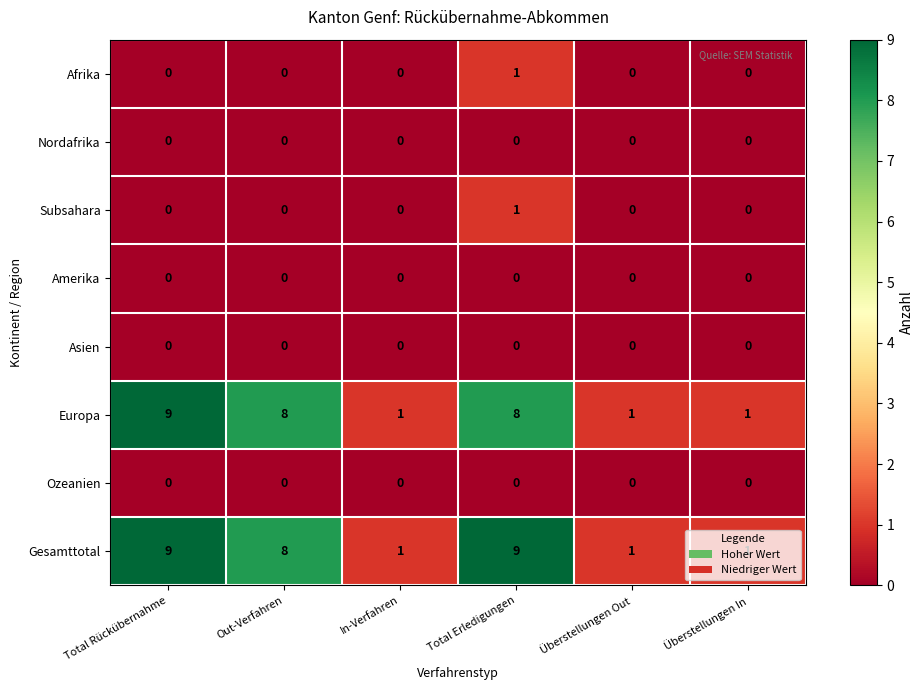

The value of Subsahara at Total Erledigungen is 1. True or false?

True